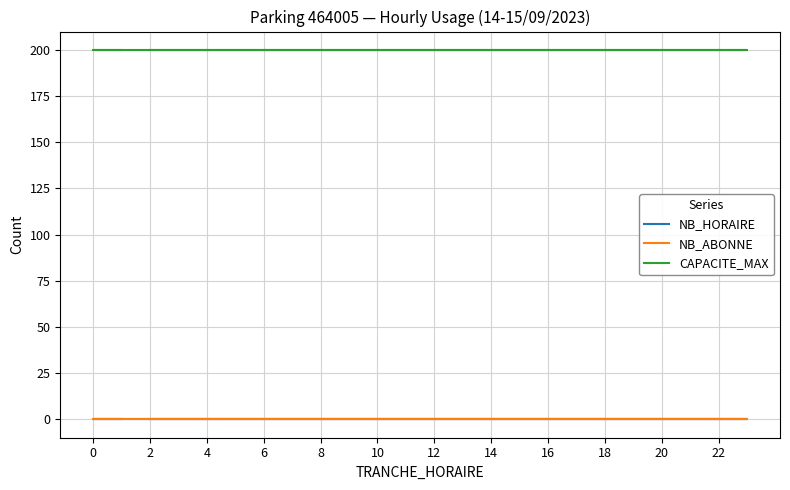

Rank the series at 4 from lowest to highest value.

NB_HORAIRE, NB_ABONNE, CAPACITE_MAX